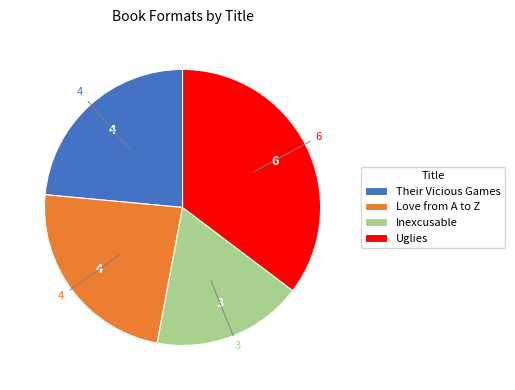

How many slices are in this pie chart?

4